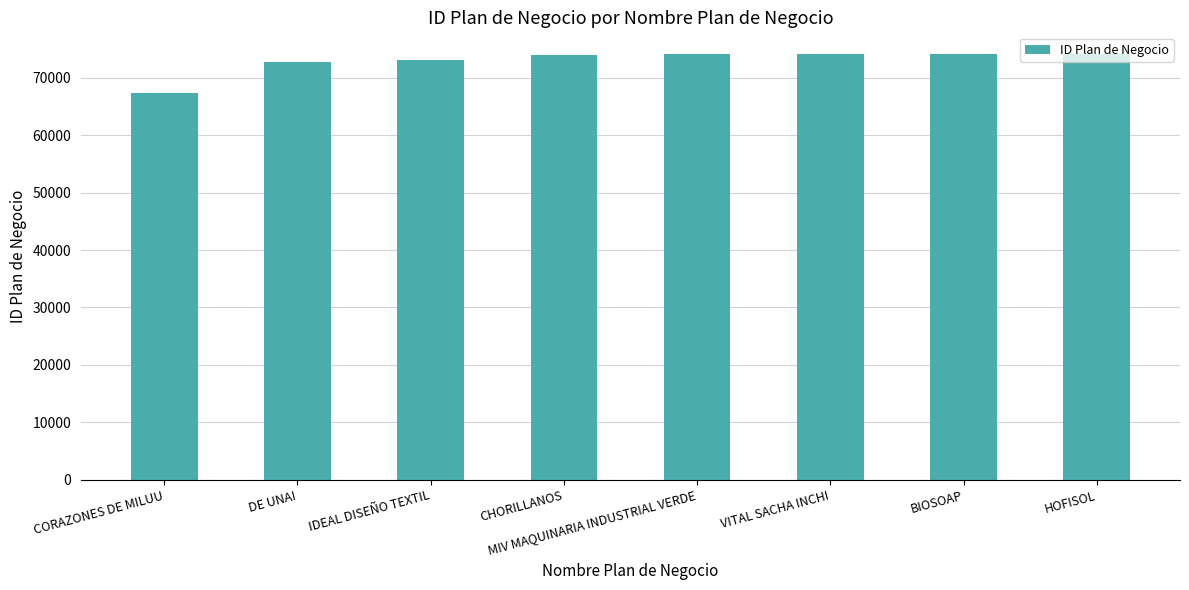

How many series are shown in this chart?

1